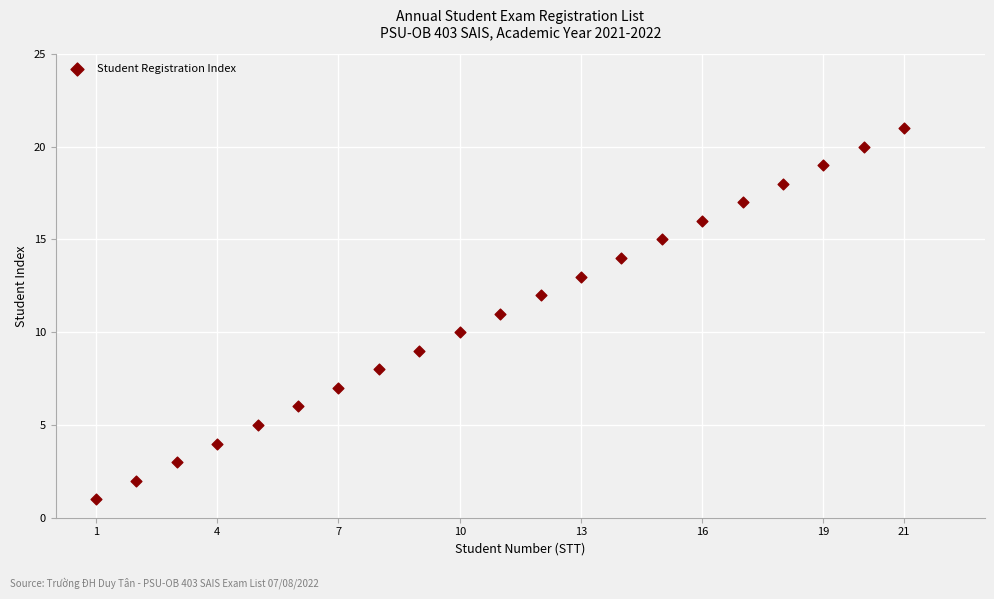

What is the range of X values (max minus min)?

20